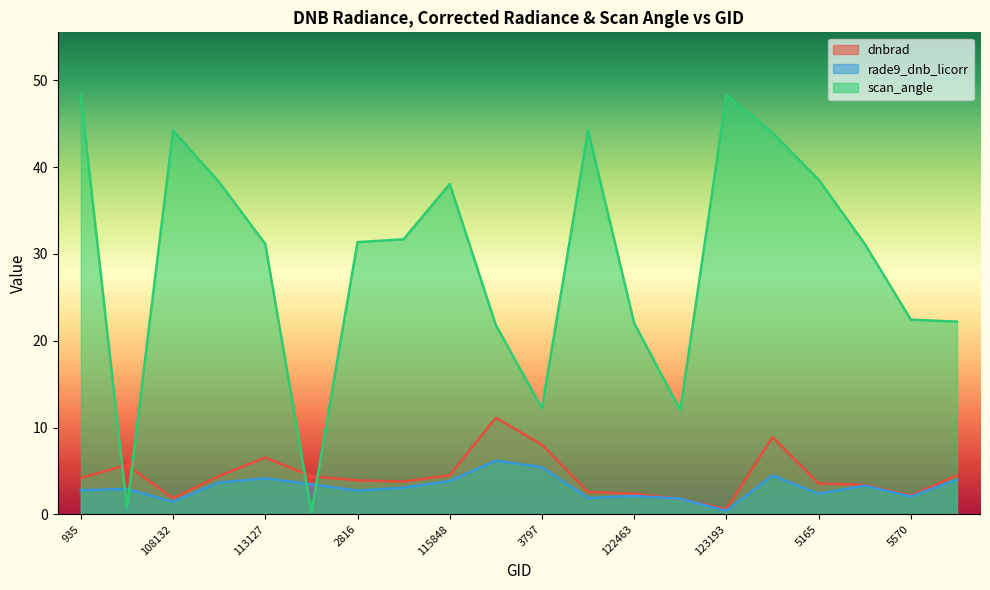

What is the value of the rade9_dnb_licorr point at the 3rd from the left?

1.4